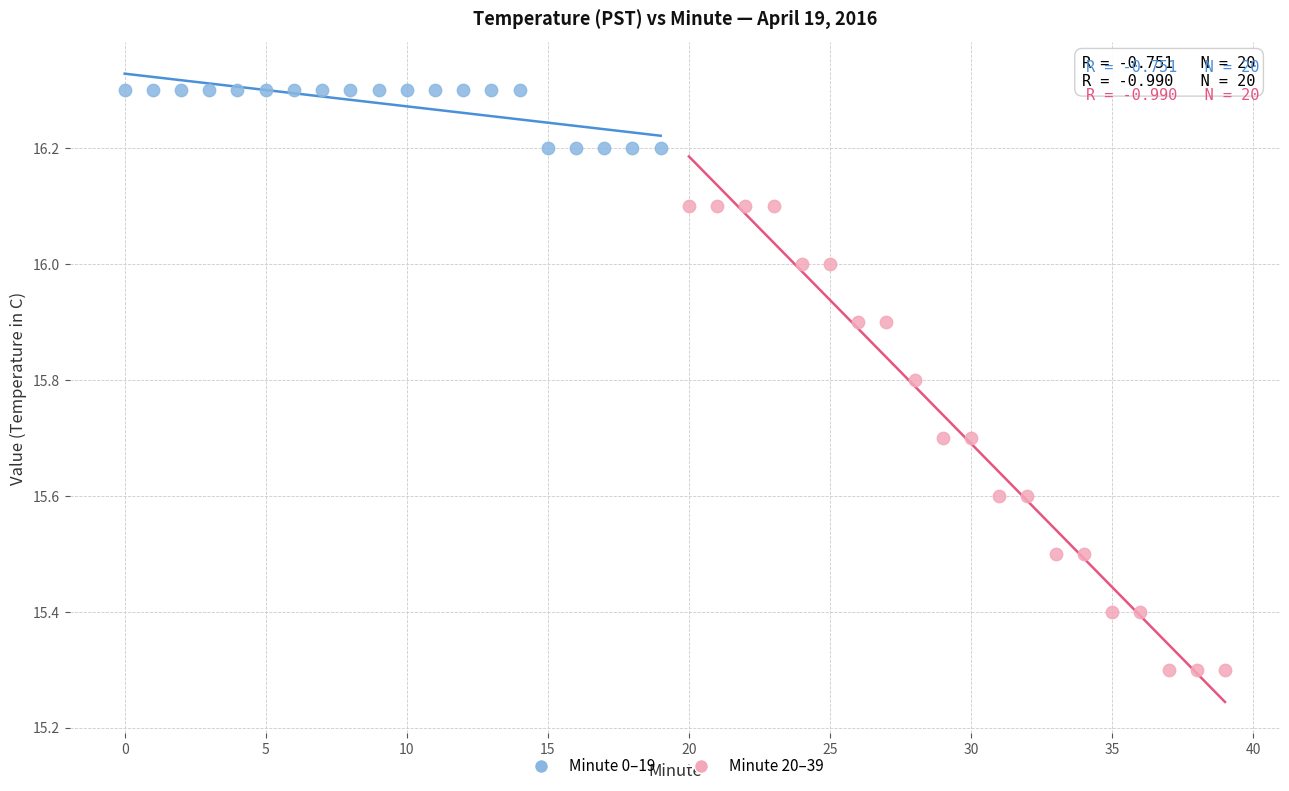

Which series has the largest Y range (max minus min)?

Minute 20–39